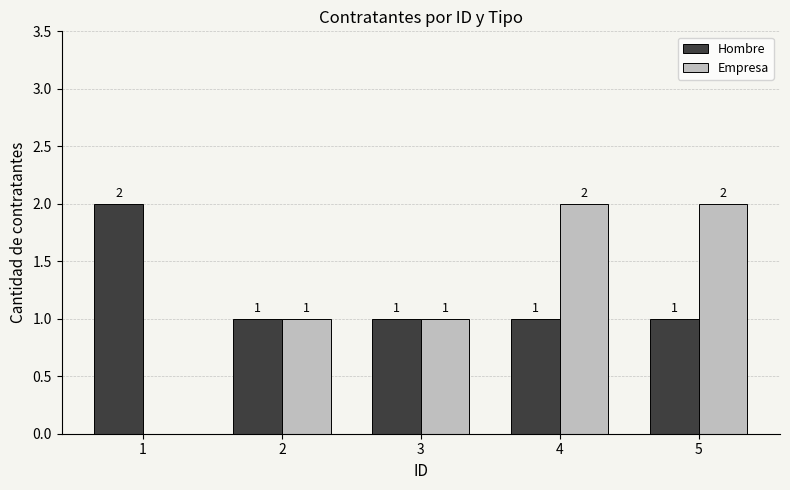

True or false: Empresa has a value of 0 at 1.

True